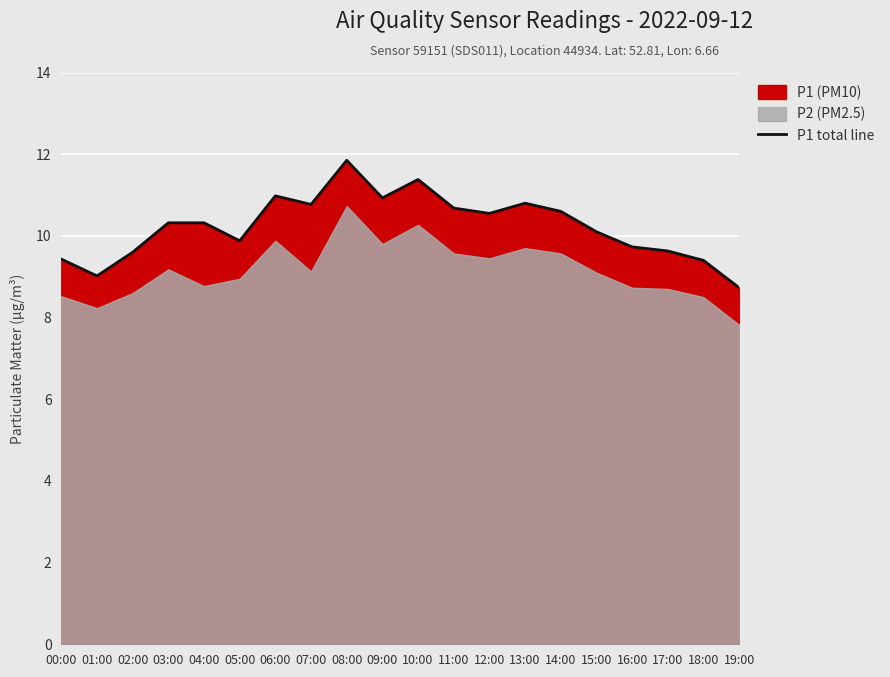

What is the change in value from 03:00 to 19:00?

-1.6